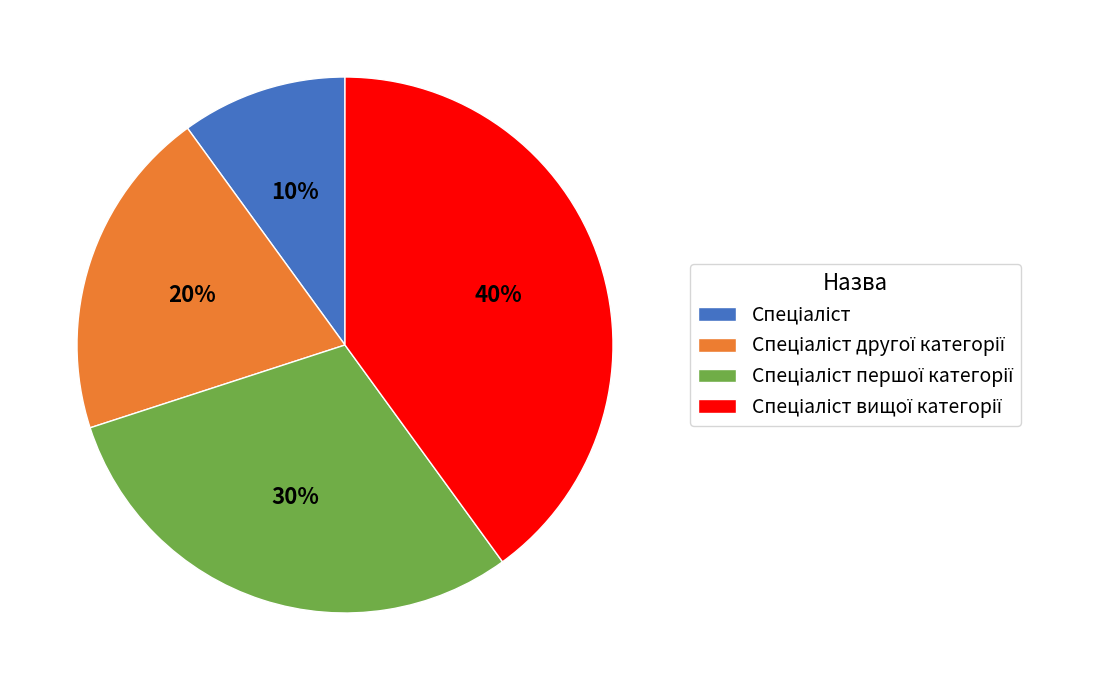

To the nearest percent, what is the average slice percentage?

25%